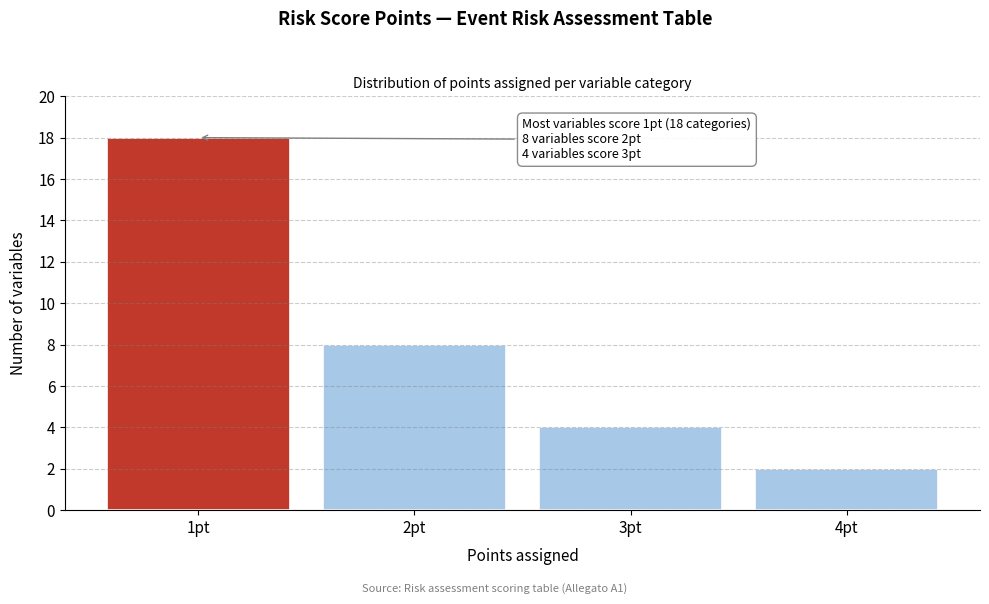

Which range on the x-axis has the tallest bar?

0.5 to 1.5